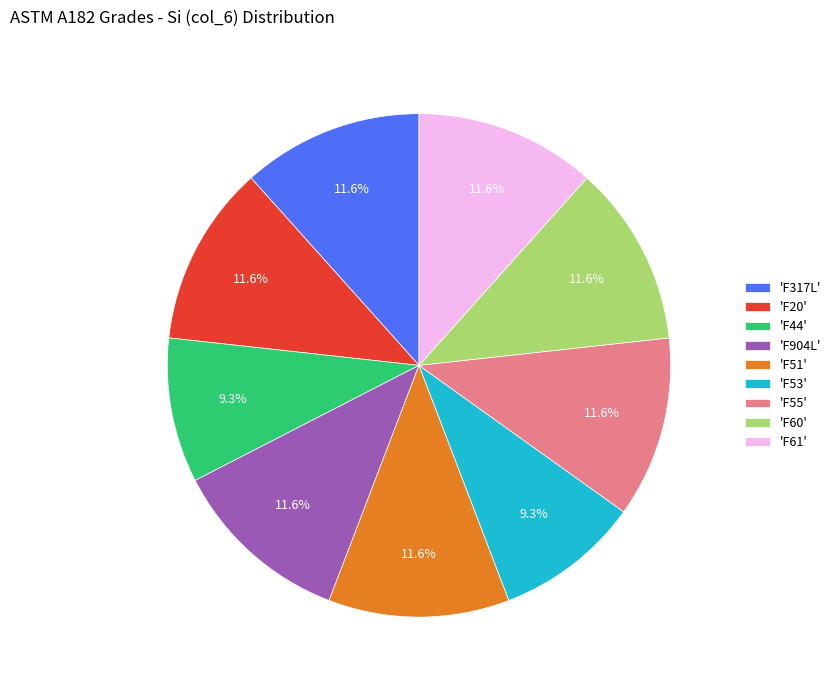

What portion of the pie excludes 'F53'?

90.7%